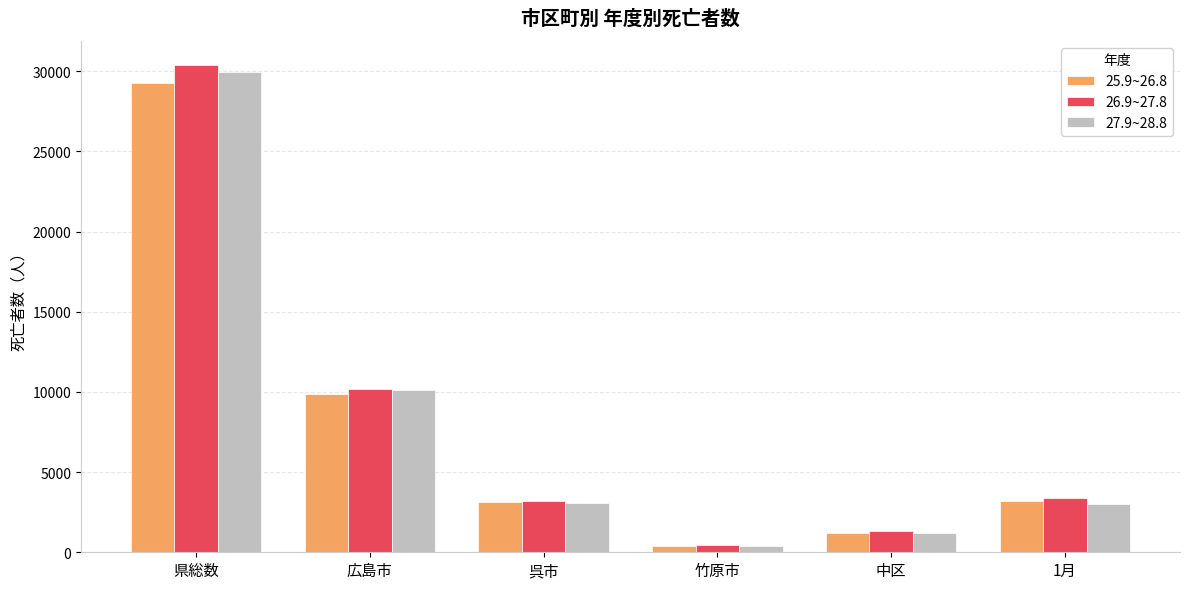

Rank the series at 県総数 from lowest to highest value.

25.9~26.8, 27.9~28.8, 26.9~27.8